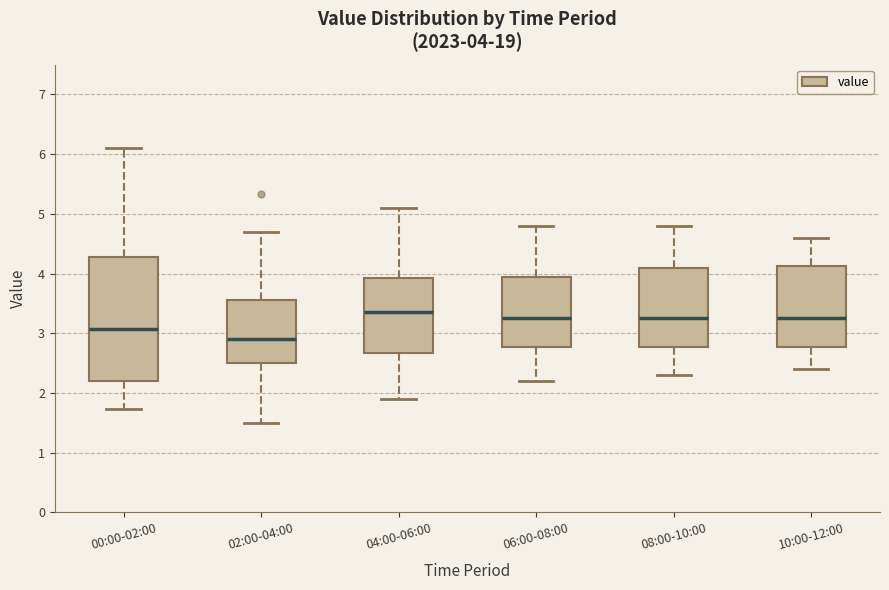

Which box's median line is the lowest?

02:00-04:00